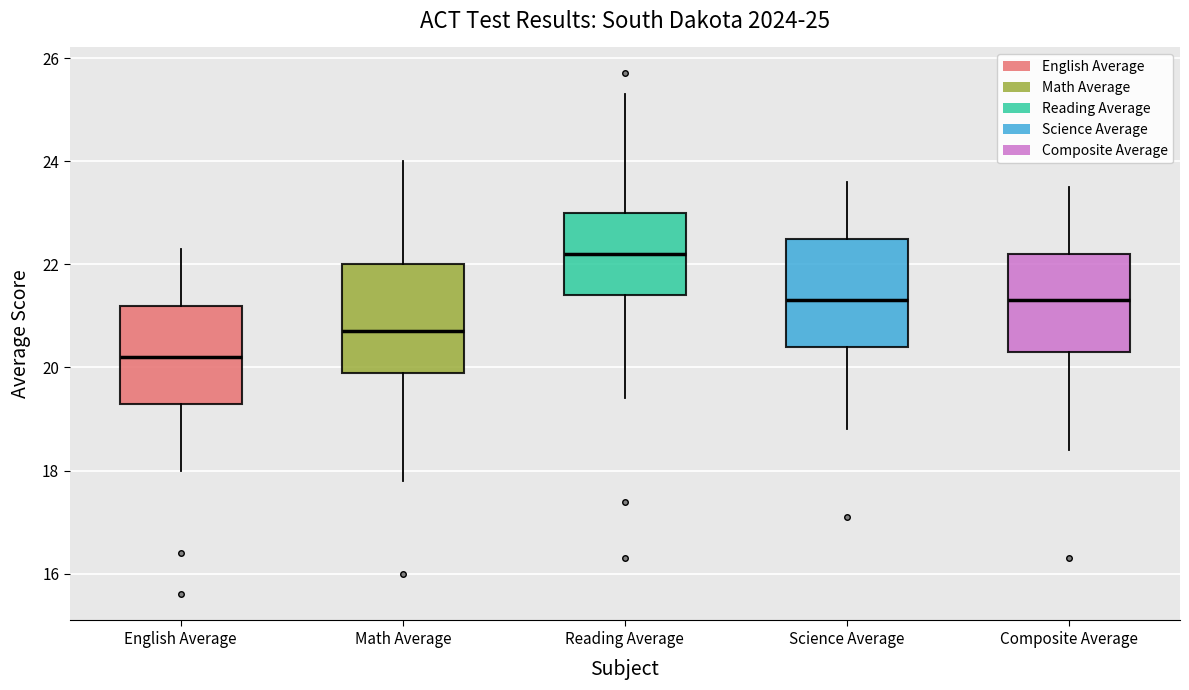

Which box has the lowest median line?

English Average